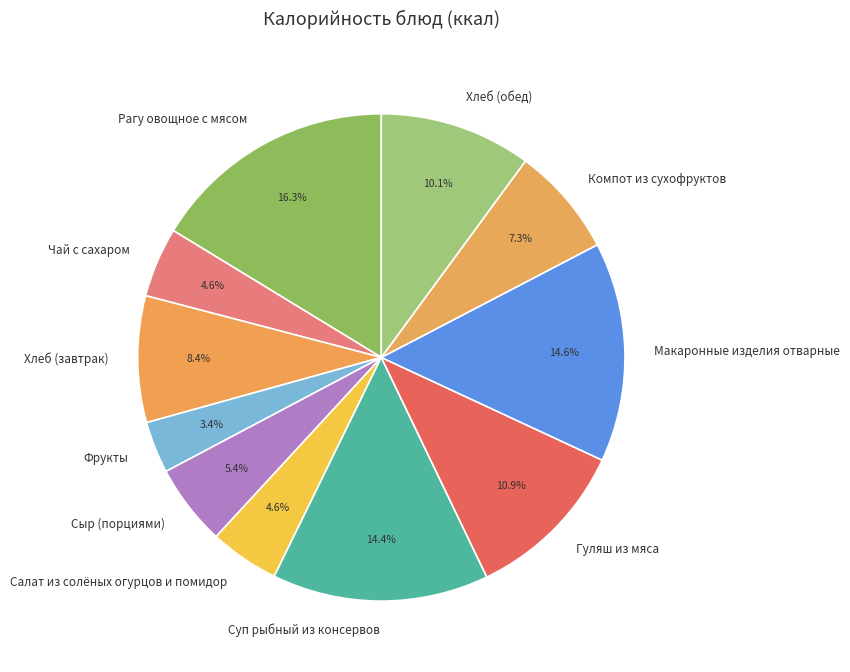

To the nearest percent, what is the difference between the Компот из сухофруктов and Фрукты slice percentages?

4%